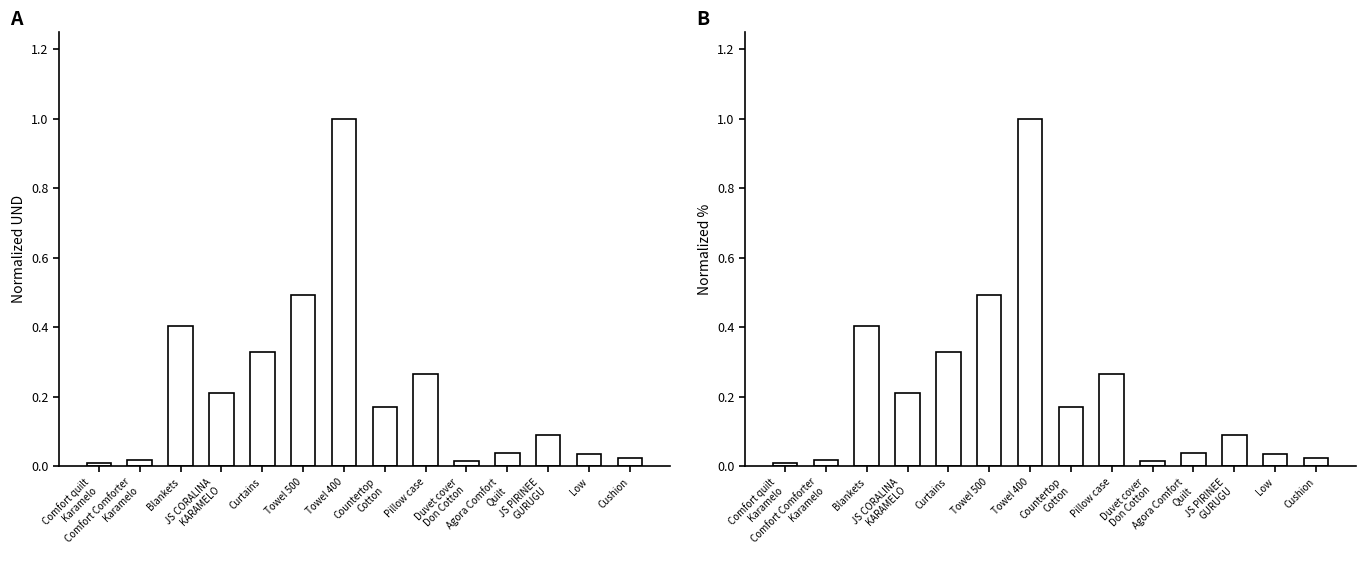

True or false: % has a value of 0.1 at JS PIRINEE
GURUGU.

True